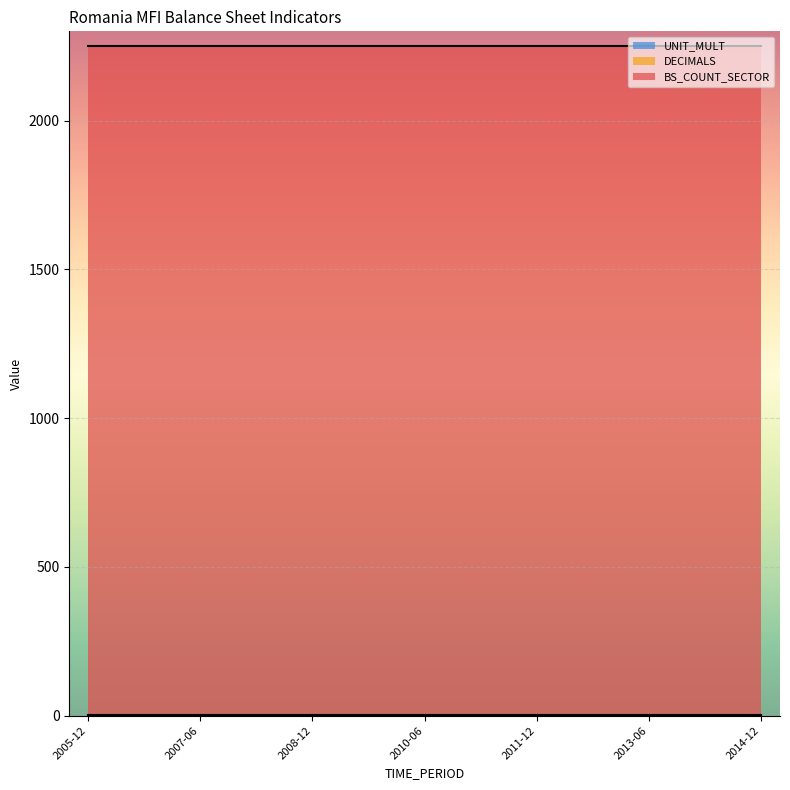

What is the sum of the BS_COUNT_SECTOR values at 2010-12 and 2014-06?

4500